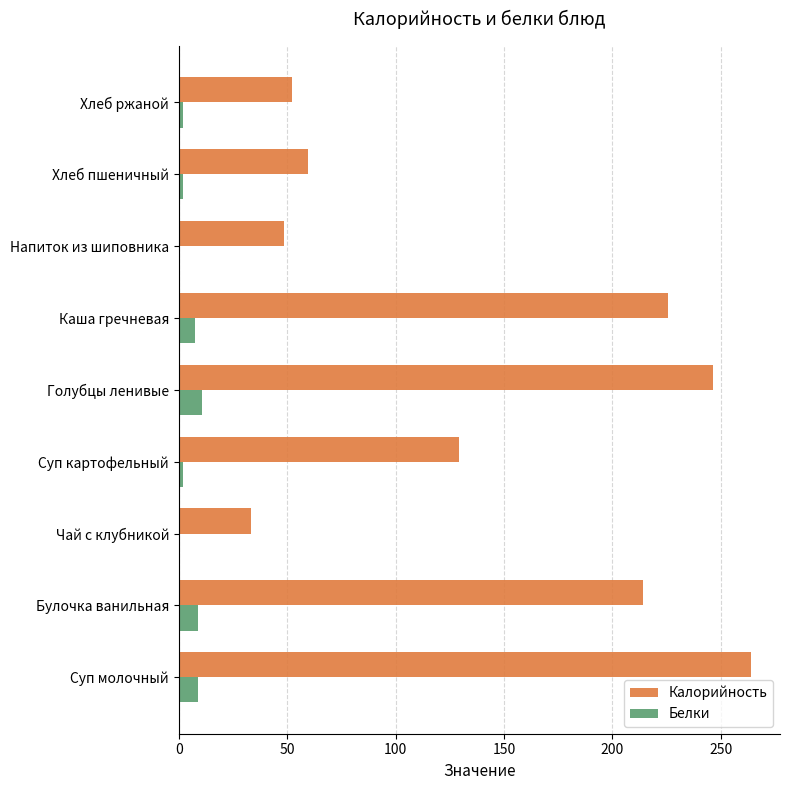

What is the greatest value displayed?

264.1